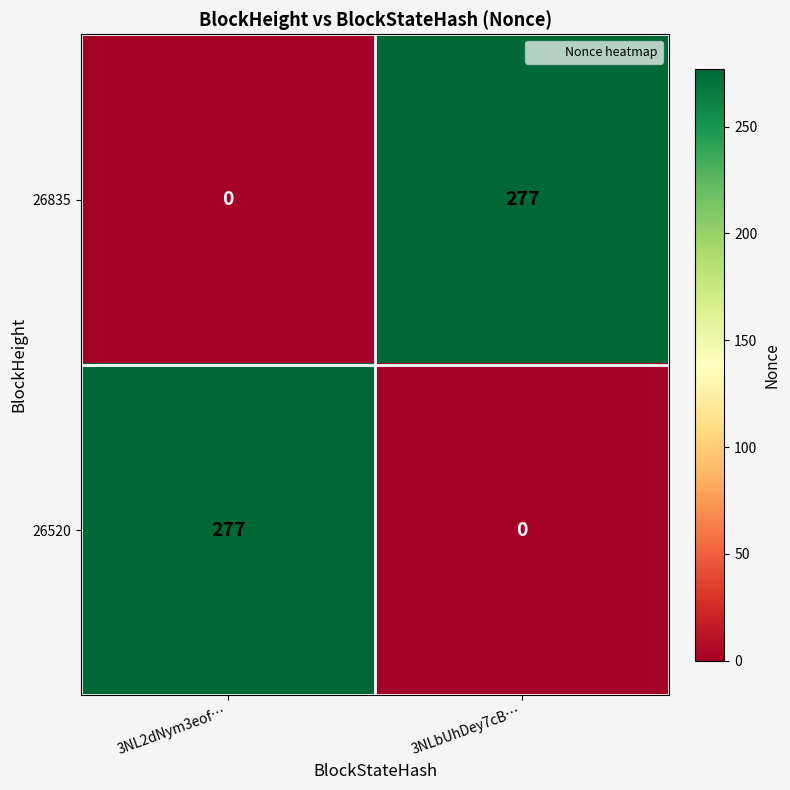

Is it true that 26835 equals 448 at 3NLbUhDey7cB…?

False